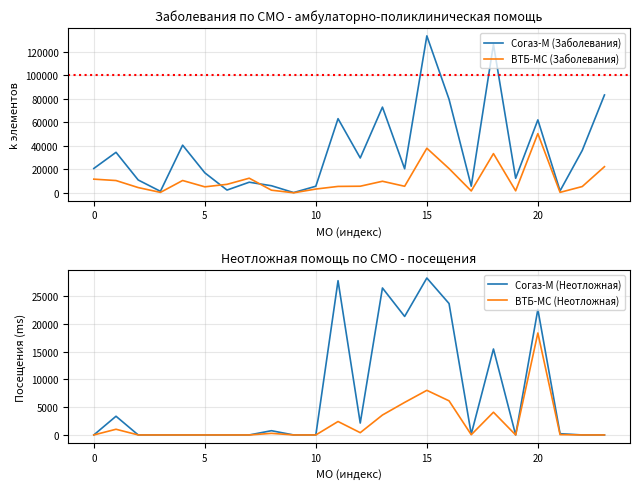

The value of ВТБ-МС (Заболевания) at 20 is 8358. True or false?

False